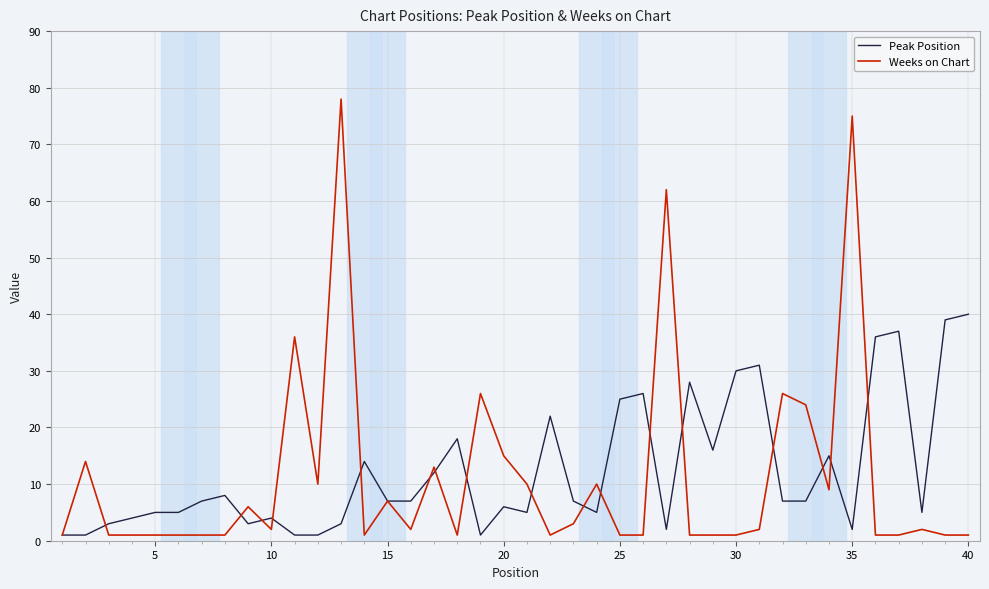

What is the maximum value for Weeks on Chart?

78